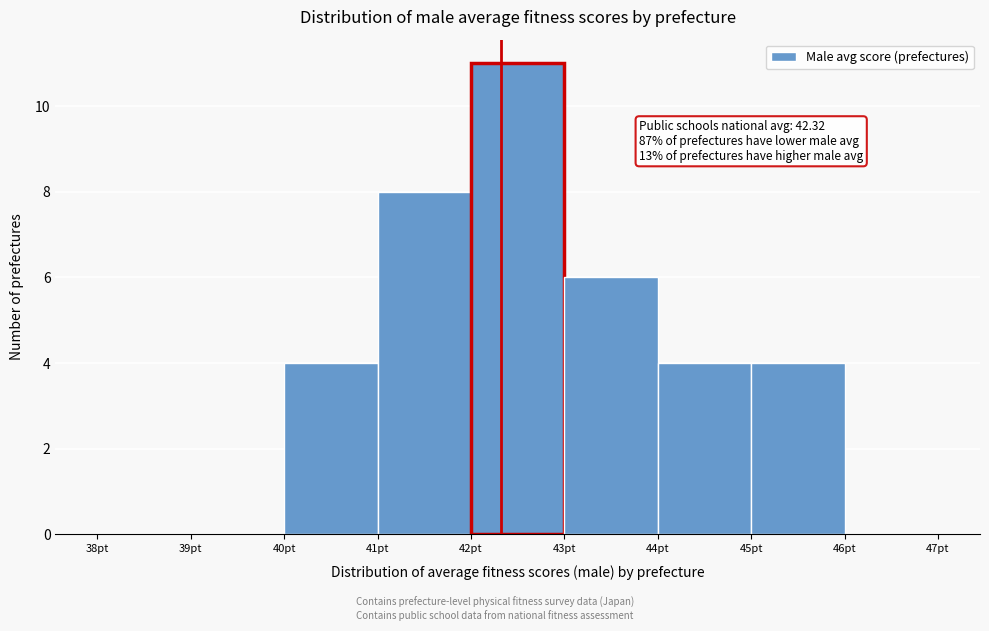

Which range on the x-axis has the tallest bar?

42 to 43